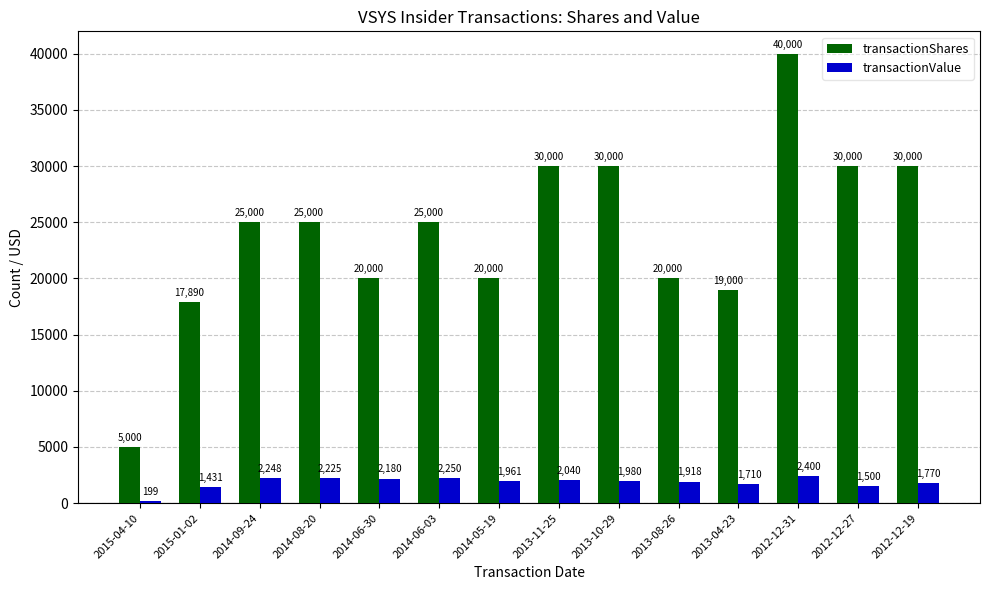

How many bars are there in each group?

2